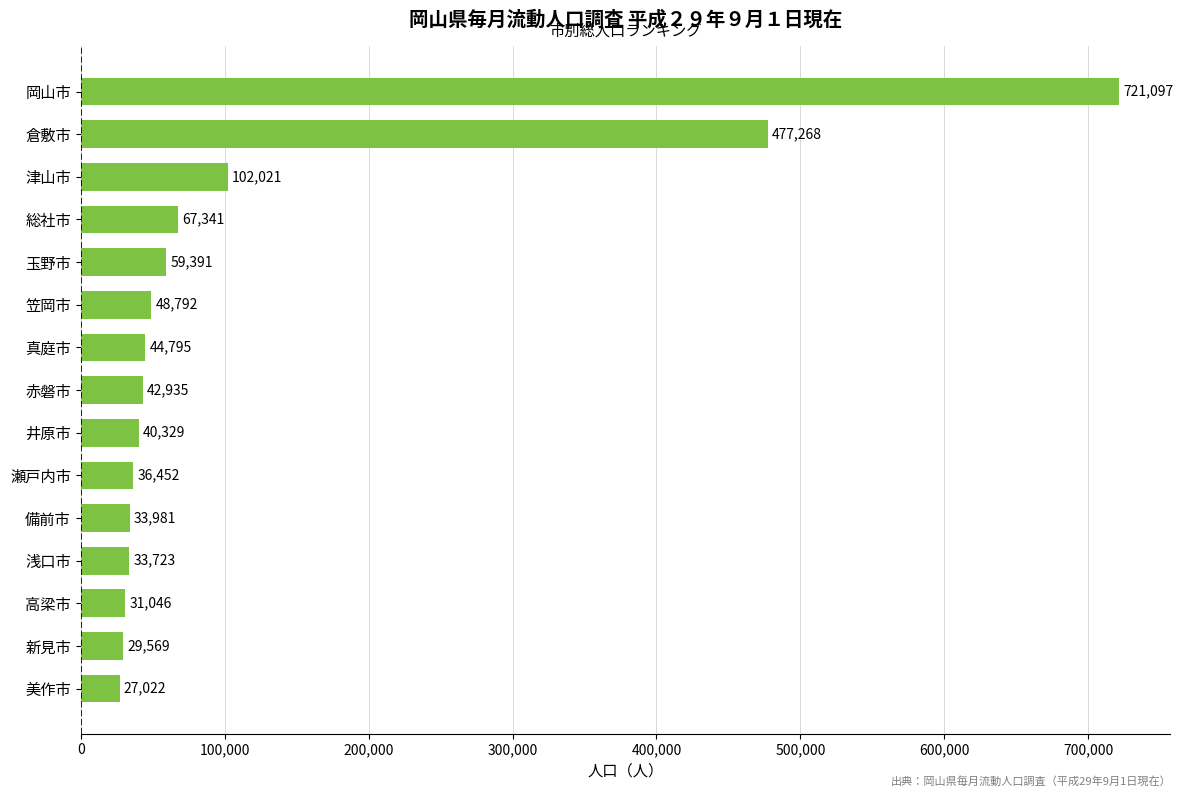

What is the minimum value shown in the chart?

27022